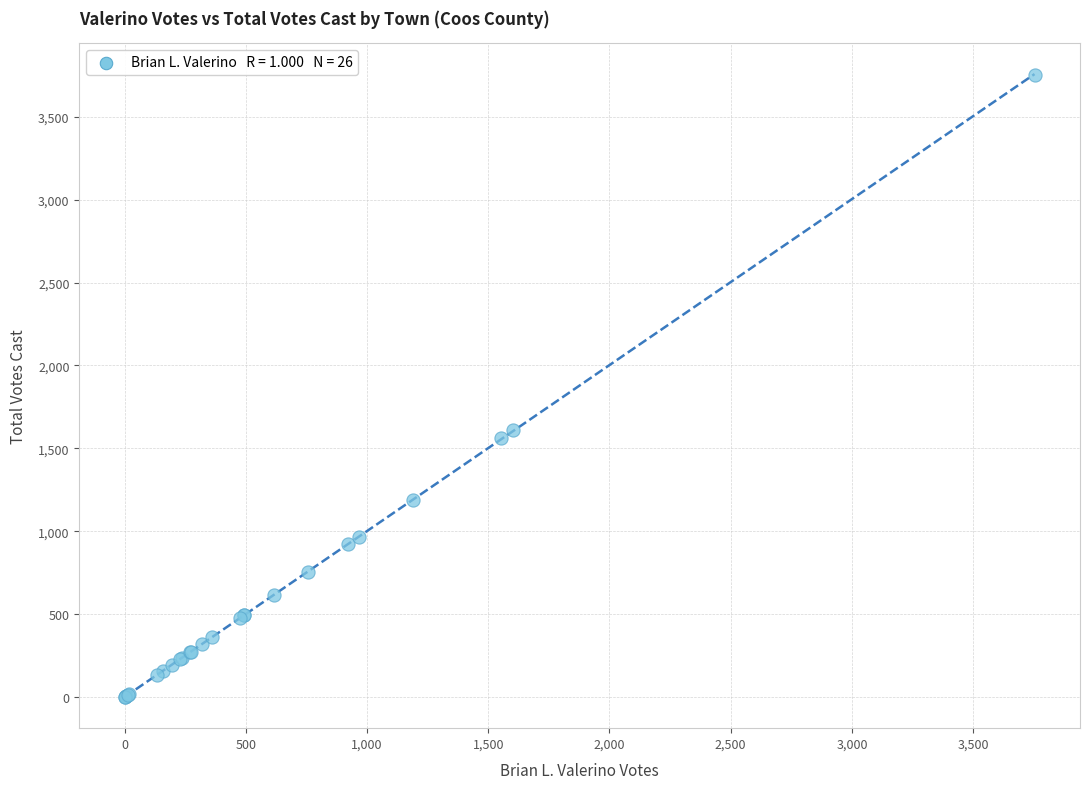

What Y value in the scatter plot is closest to 1877?

1609